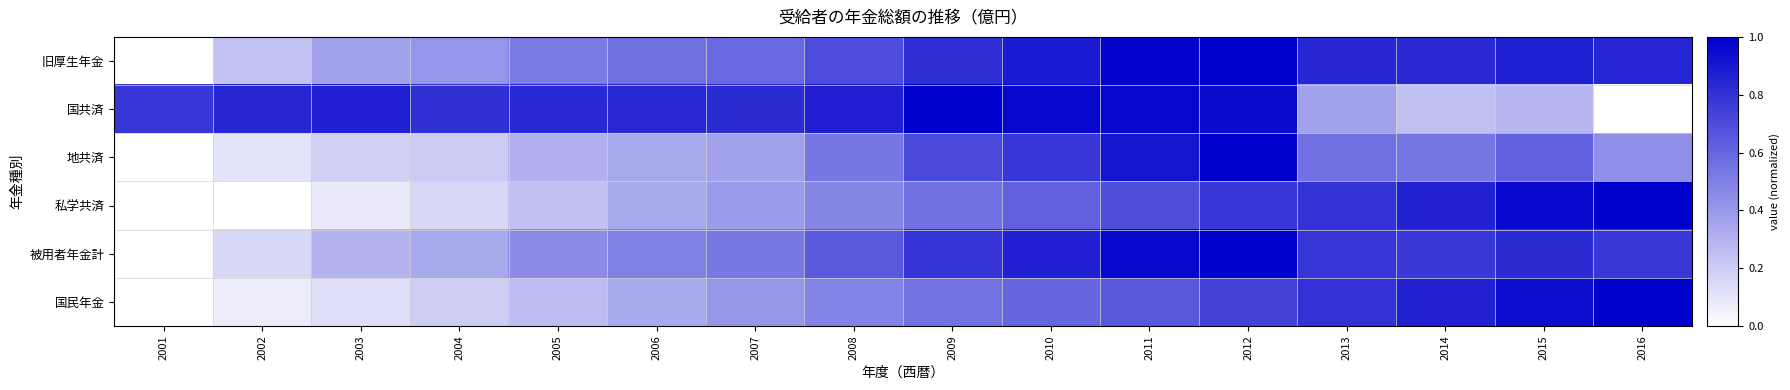

Reading left to right, transcribe all the data shown in this chart.

旧厚生年金: 2001=0.0	2002=0.2	2003=0.4	2004=0.4	2005=0.5	2006=0.6	2007=0.6	2008=0.7	2009=0.8	2010=0.9	2011=1.0	2012=1.0	2013=0.8	2014=0.8	2015=0.9	2016=0.9
国共済: 2001=0.8	2002=0.8	2003=0.9	2004=0.8	2005=0.8	2006=0.8	2007=0.8	2008=0.9	2009=1.0	2010=1.0	2011=1.0	2012=1.0	2013=0.4	2014=0.2	2015=0.3	2016=0.0
地共済: 2001=0.0	2002=0.1	2003=0.2	2004=0.2	2005=0.3	2006=0.3	2007=0.4	2008=0.5	2009=0.7	2010=0.8	2011=0.9	2012=1.0	2013=0.6	2014=0.5	2015=0.6	2016=0.4
私学共済: 2001=0.0	2002=0.0	2003=0.1	2004=0.2	2005=0.2	2006=0.3	2007=0.4	2008=0.5	2009=0.6	2010=0.6	2011=0.7	2012=0.8	2013=0.8	2014=0.9	2015=1.0	2016=1.0
被用者年金計: 2001=0.0	2002=0.2	2003=0.3	2004=0.3	2005=0.4	2006=0.5	2007=0.5	2008=0.7	2009=0.8	2010=0.9	2011=1.0	2012=1.0	2013=0.8	2014=0.8	2015=0.8	2016=0.8
国民年金: 2001=0.0	2002=0.1	2003=0.1	2004=0.2	2005=0.3	2006=0.3	2007=0.4	2008=0.5	2009=0.6	2010=0.6	2011=0.7	2012=0.7	2013=0.8	2014=0.9	2015=0.9	2016=1.0